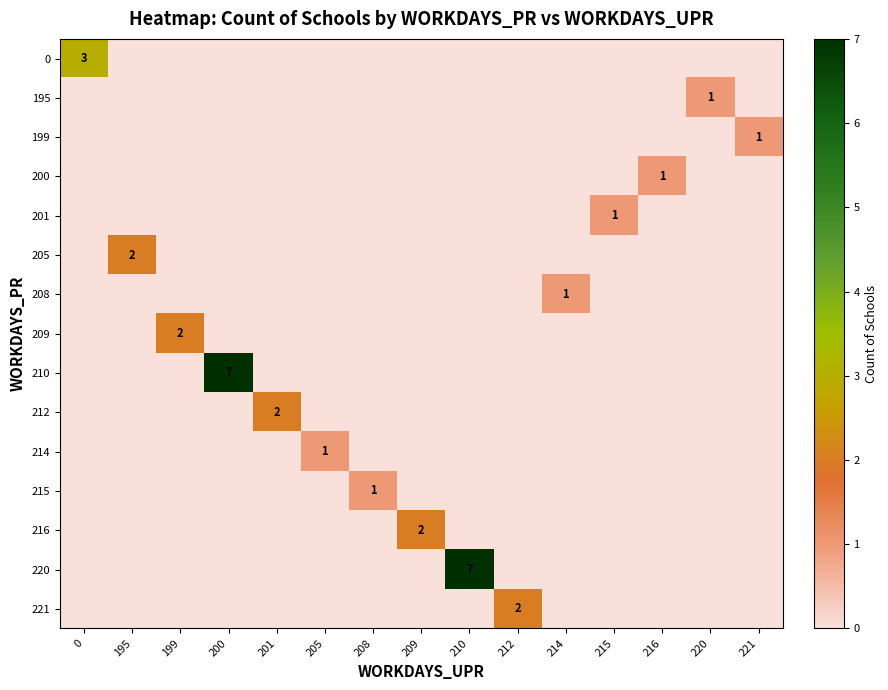

At how many categories does at least one series exceed 3?

2